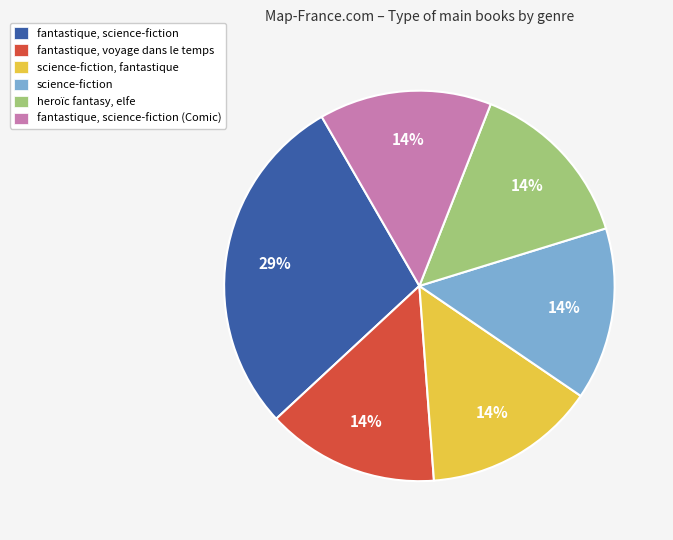

To the nearest percent, what is the combined percentage of science-fiction, fantastique and fantastique, science-fiction?

43%